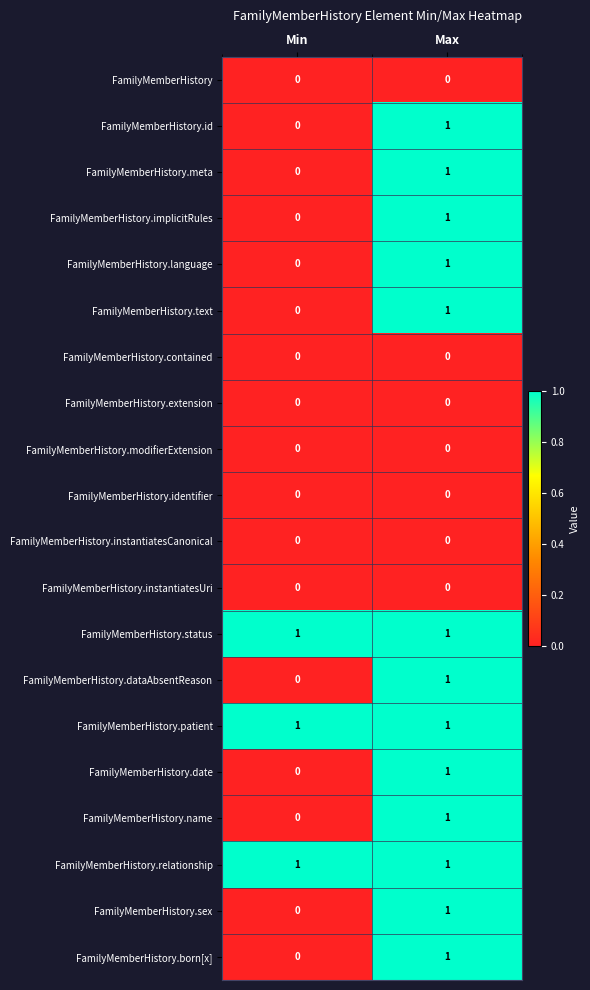

At which category is the sum across all series the highest?

Max